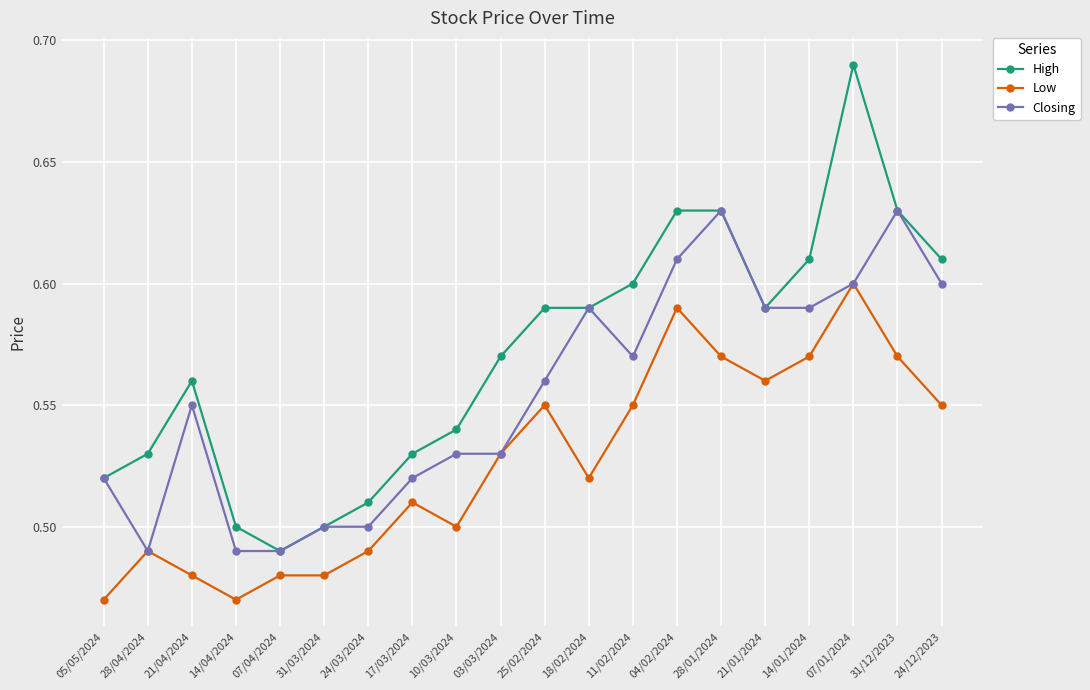

Which series has the largest total across all categories?

High